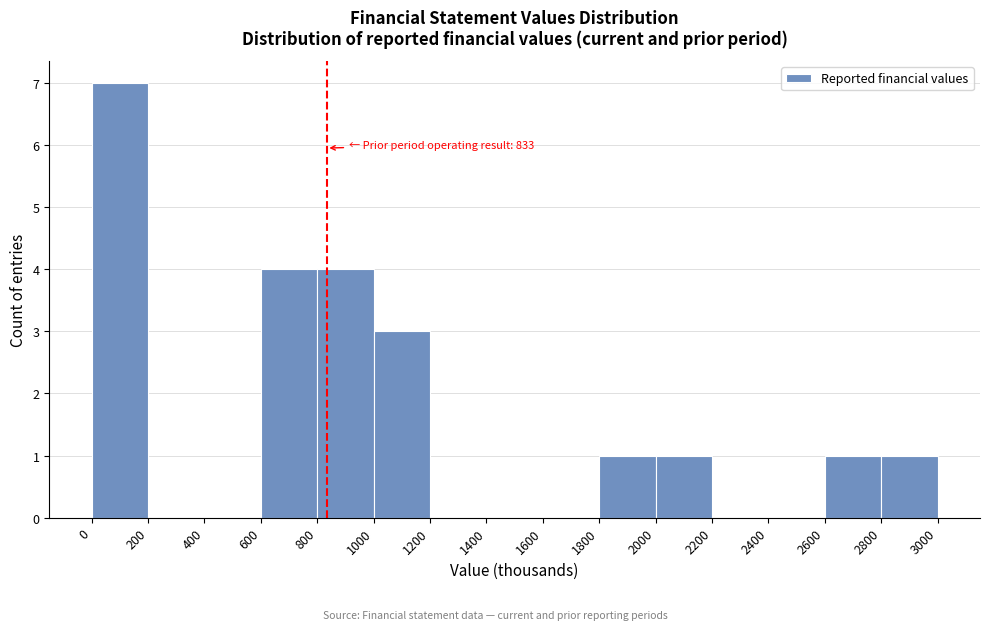

Over which range of the x-axis is the bar tallest?

0 to 200